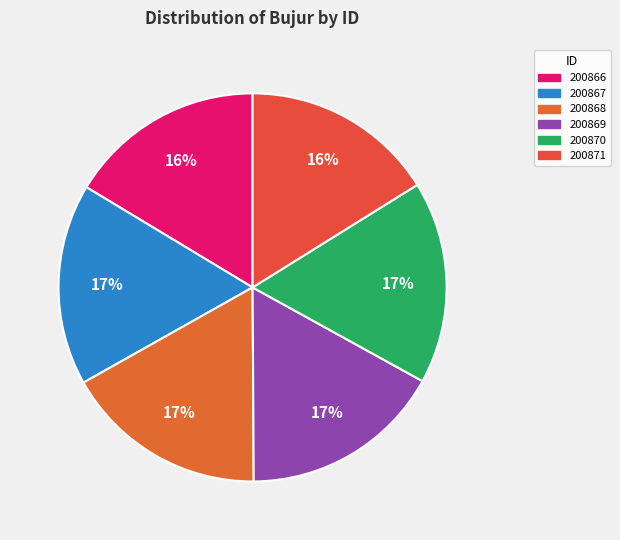

What is the ratio of the value at 200867 to the value at 200870?

1.0